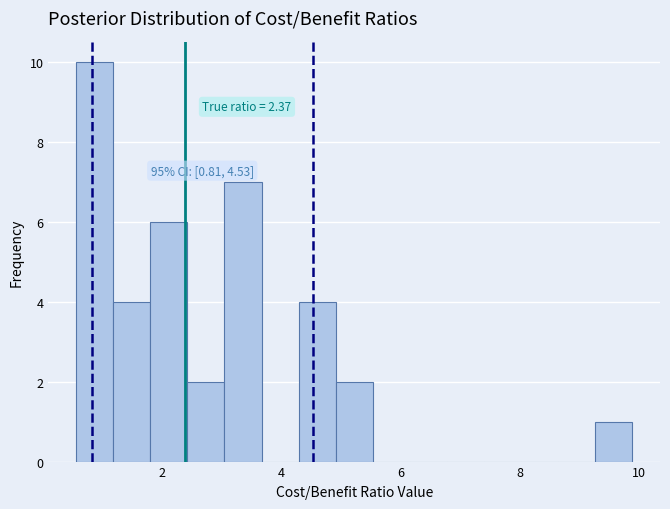

Read against the x-axis, roughly where is the centre of the tallest bar?

0.8